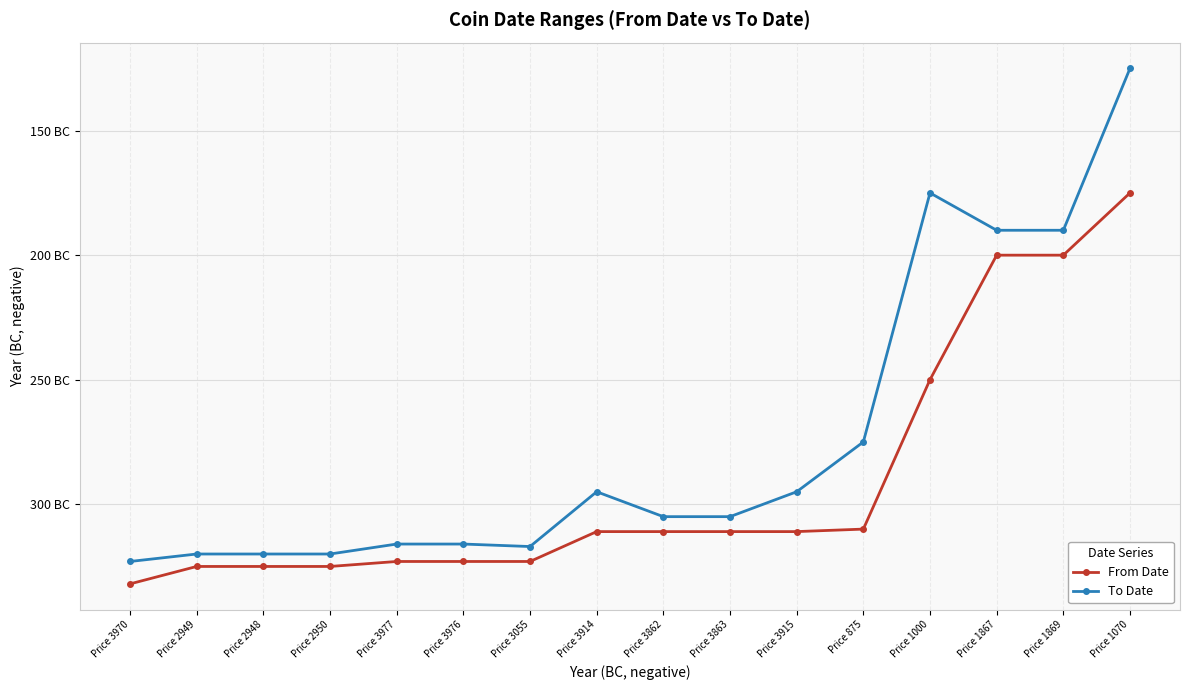

Does the chart have visible grid lines?

Yes